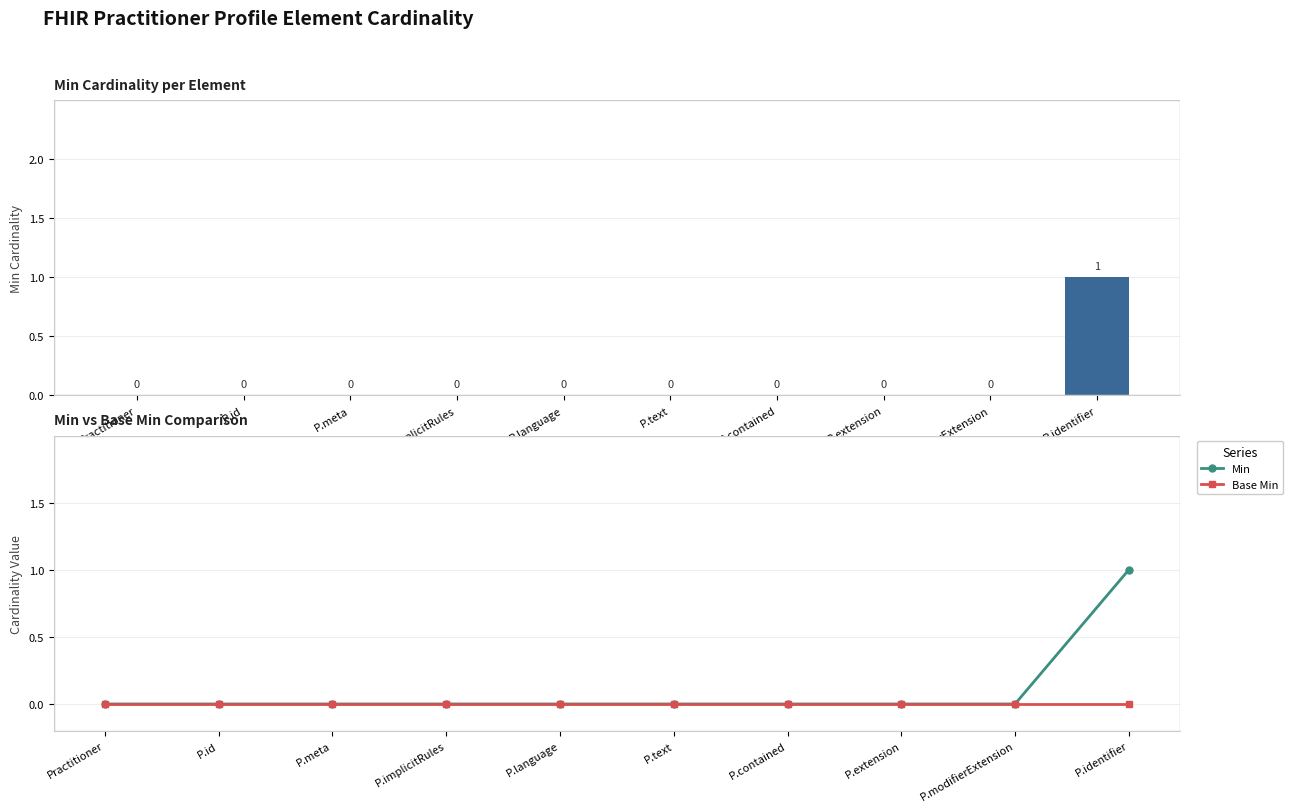

Which series changed the most between P.language and P.contained?

Min